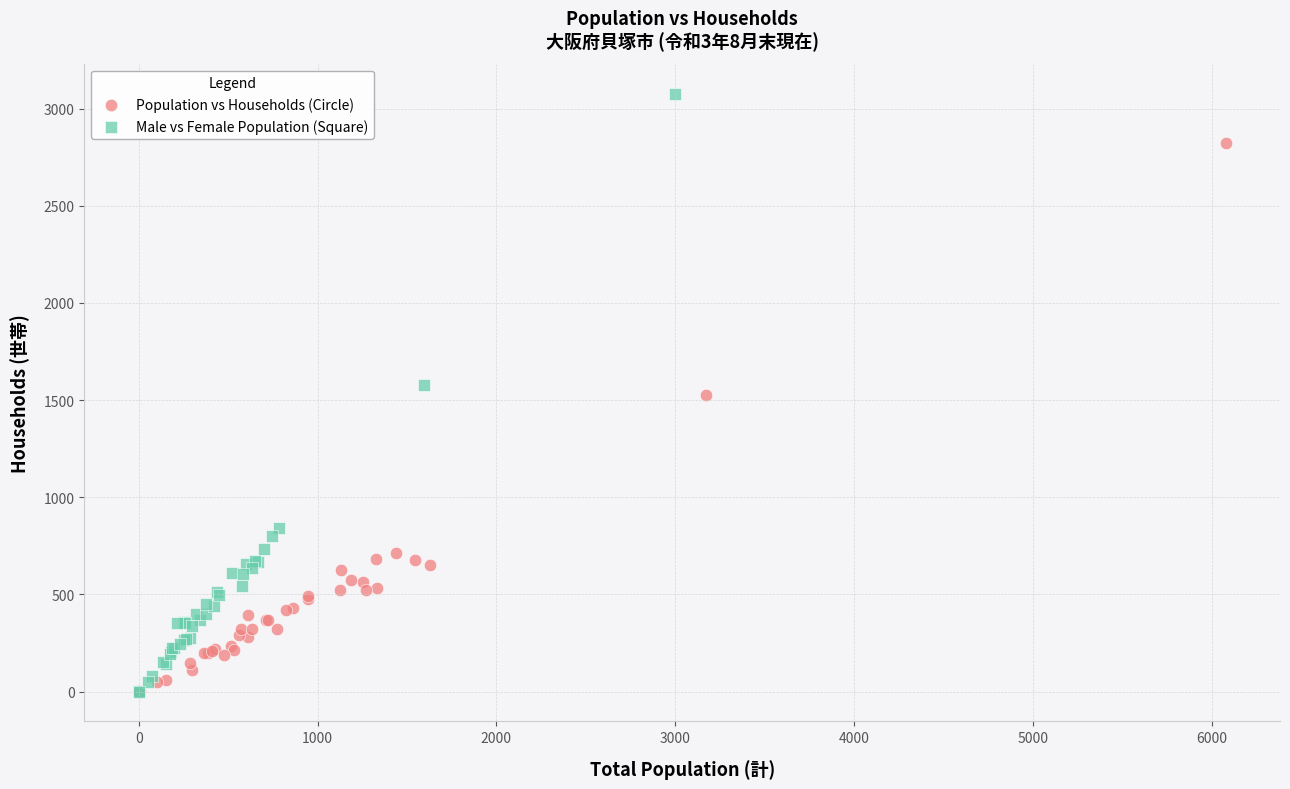

Which series reaches the maximum Y coordinate?

Male vs Female Population (Square)